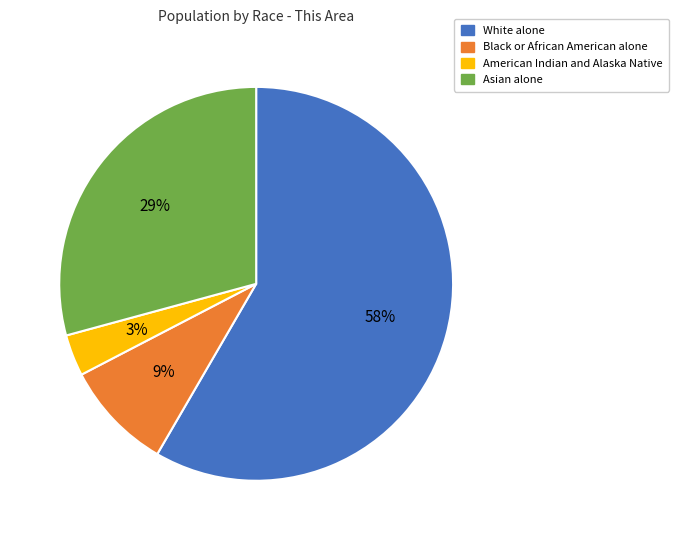

Do Black or African American alone and Asian alone together represent more than half of the pie?

No